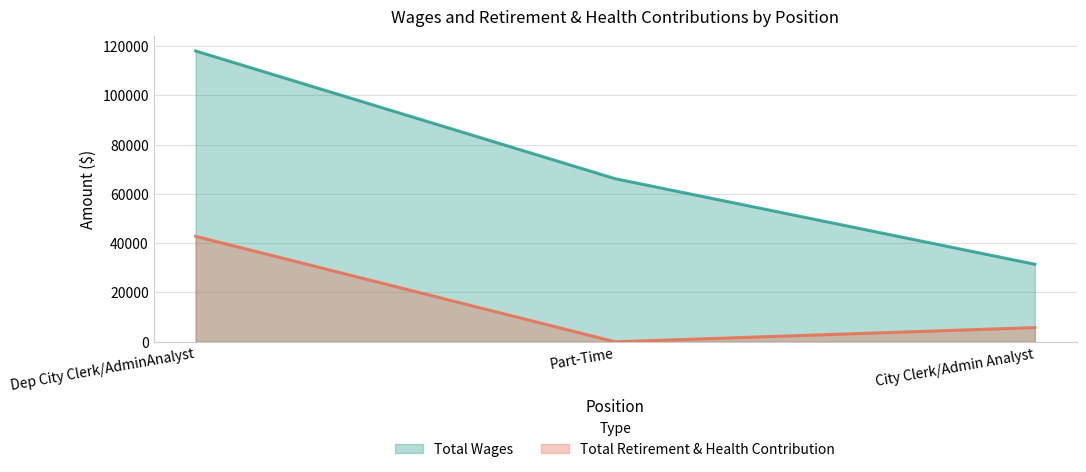

At how many categories does at least one series exceed 2950?

3